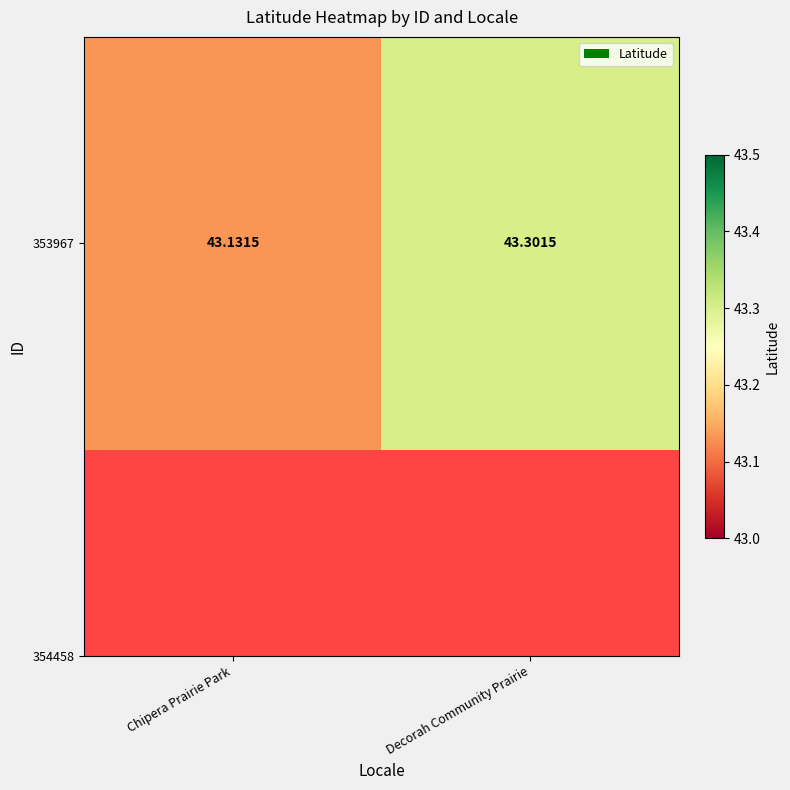

The chart shows a value of 23.8 at Decorah Community Prairie. True or false?

False